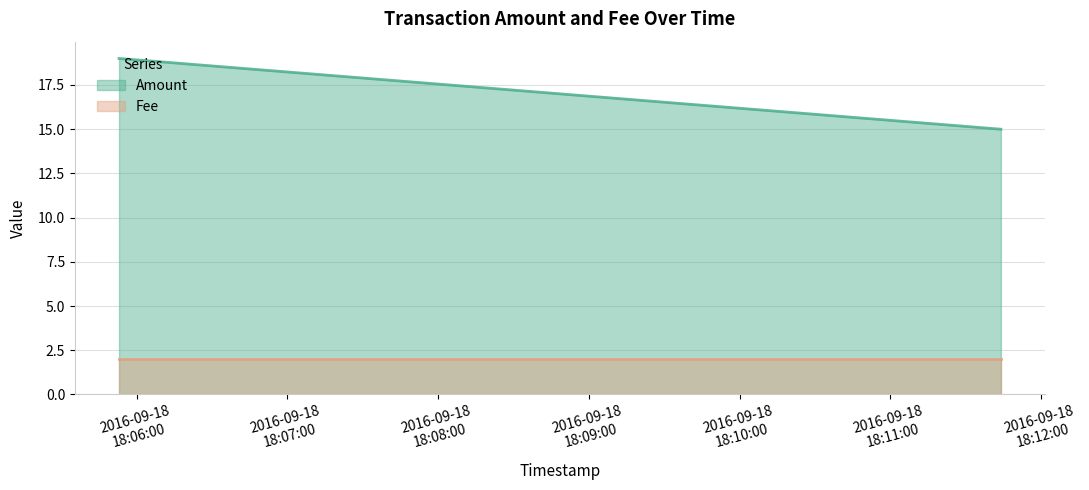

Rank the series by their average value, from lowest to highest.

Fee, Amount